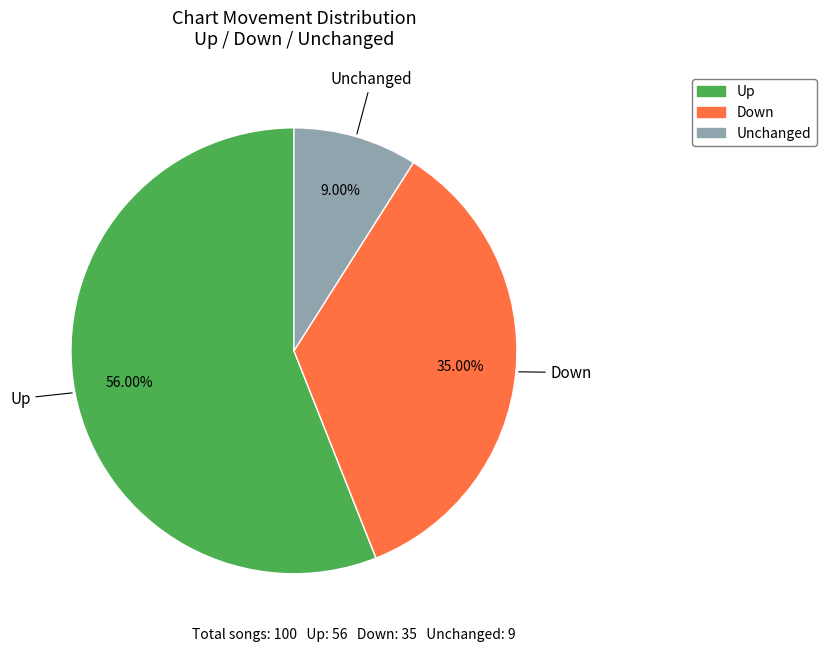

Does any single category account for the majority?

Yes